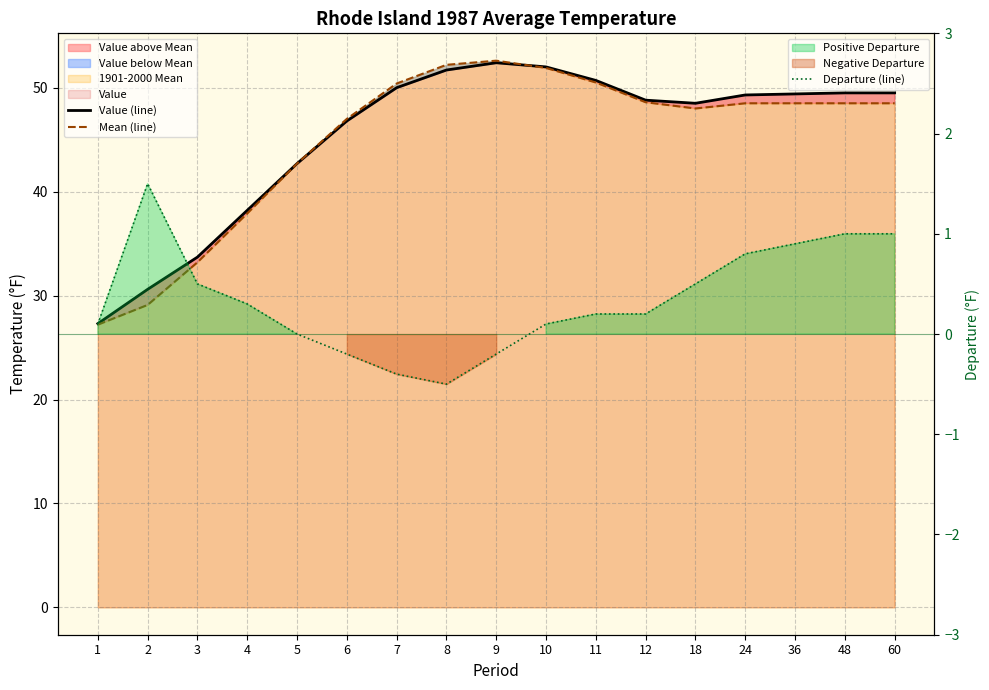

True or false: Mean (line) and Departure (line) intersect in this chart.

False